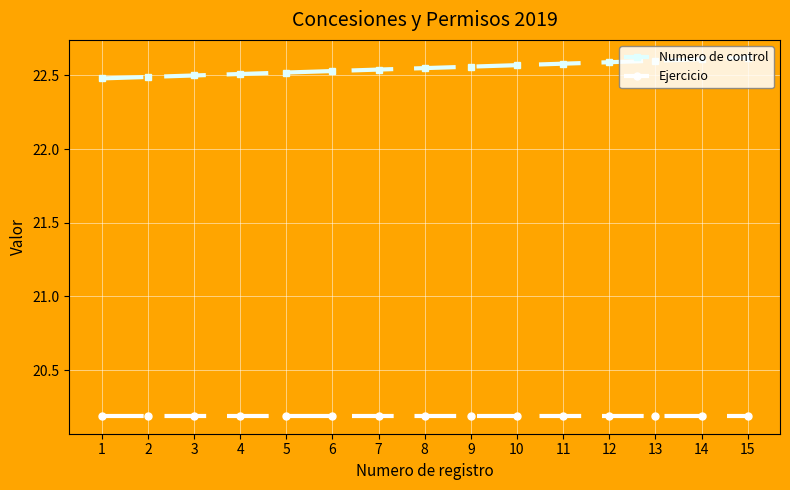

What is the sum of all Ejercicio values?

302.9